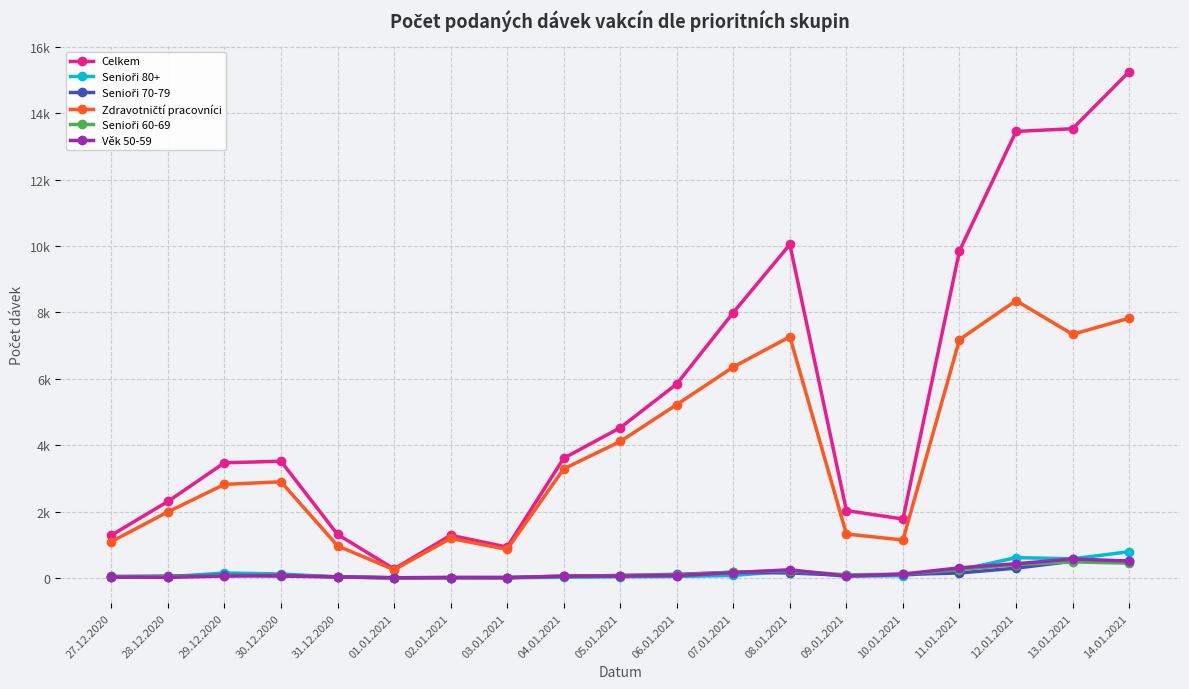

Reading right to left, what are all the values shown in this chart?

Celkem: 15258	13540	13458	9858	1774	2029	10050	7998	5846	4525	3607	927	1284	269	1311	3516	3469	2303	1286
Senioři 80+: 788	573	611	237	70	46	209	74	43	34	20	3	7	1	23	117	146	32	14
Senioři 70-79: 514	502	293	148	103	77	149	167	106	70	47	10	9	4	29	54	82	52	42
Zdravotničtí pracovníci: 7827	7342	8358	7183	1142	1322	7268	6358	5223	4111	3285	858	1189	245	967	2896	2818	1989	1093
Senioři 60-69: 442	484	401	252	110	92	214	174	87	71	50	11	6	4	32	87	65	39	33
Věk 50-59: 508	568	426	302	113	54	244	156	71	56	54	6	10	2	30	72	54	14	26